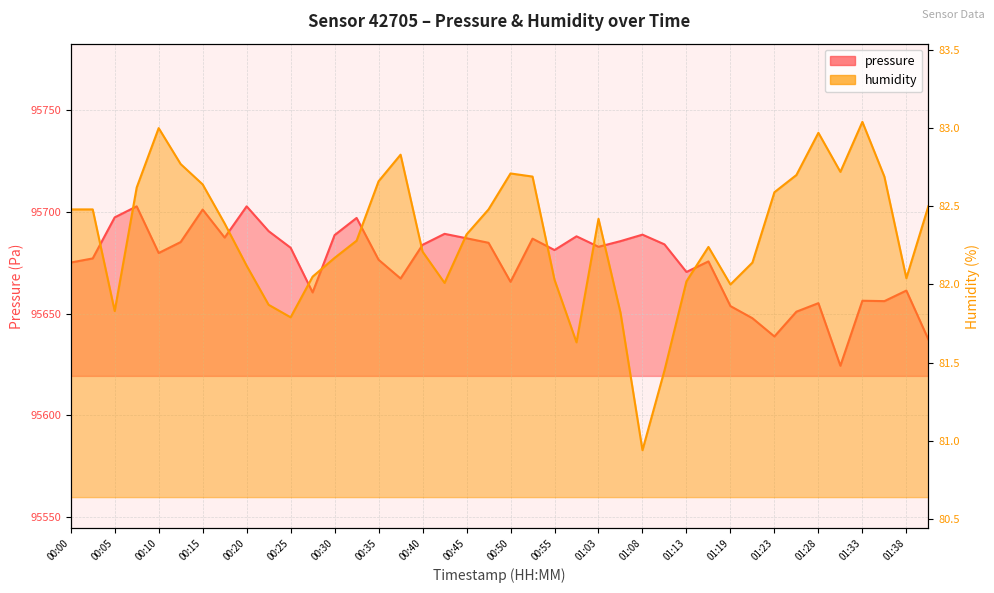

At which label is pressure closest to 95663?

01:38